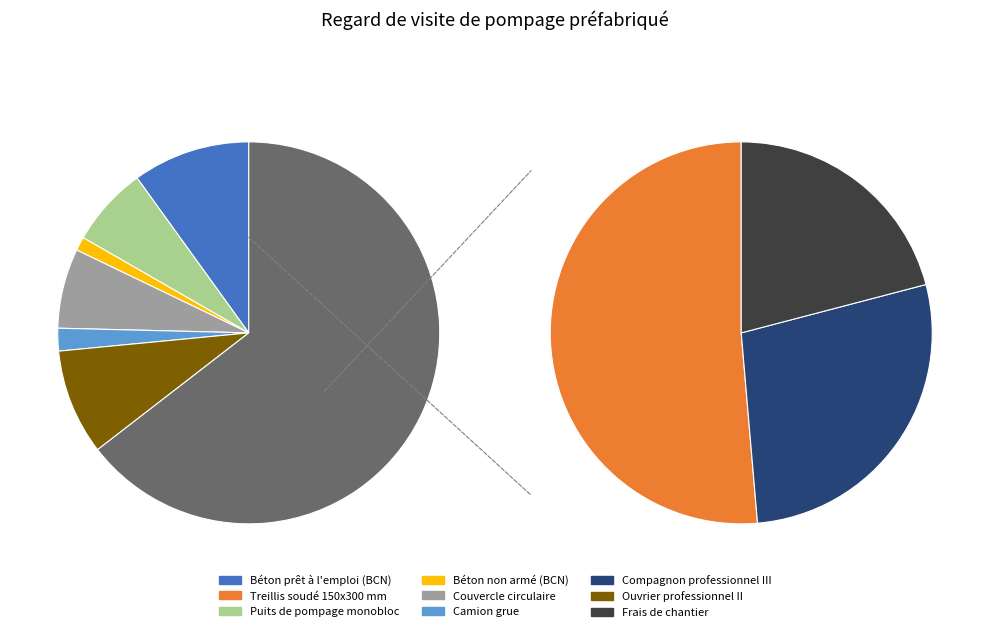

Is there any slice that represents more than half of the pie?

No